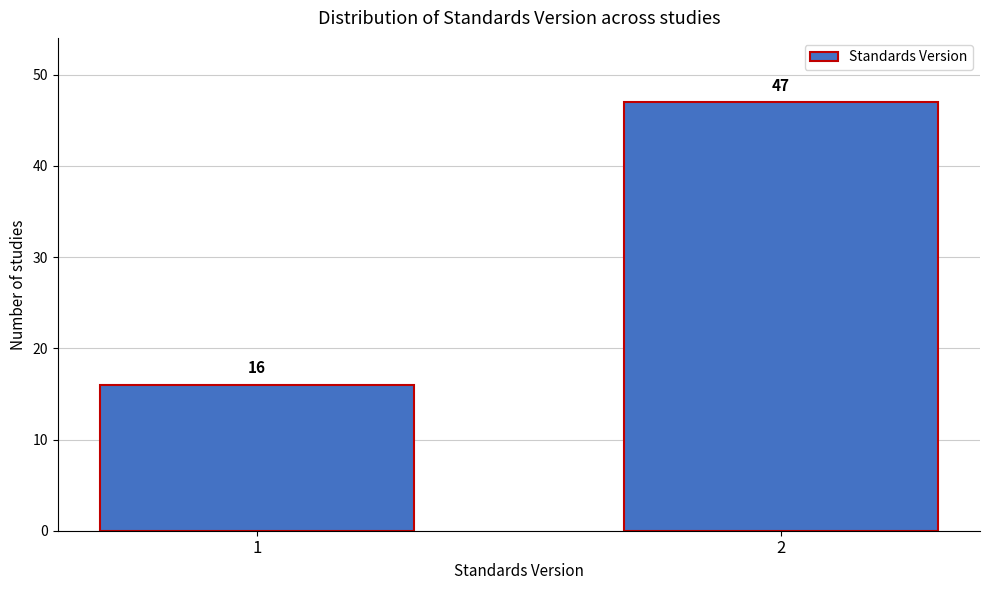

Reading left to right, list all the values displayed in this chart.

16	47